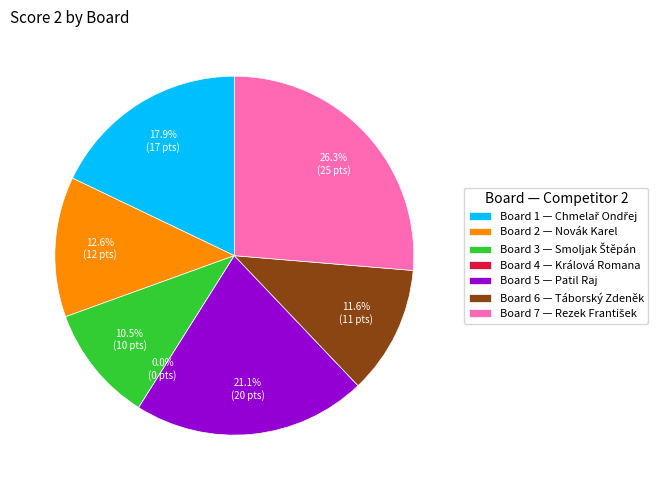

Count the number of slices in the pie.

7